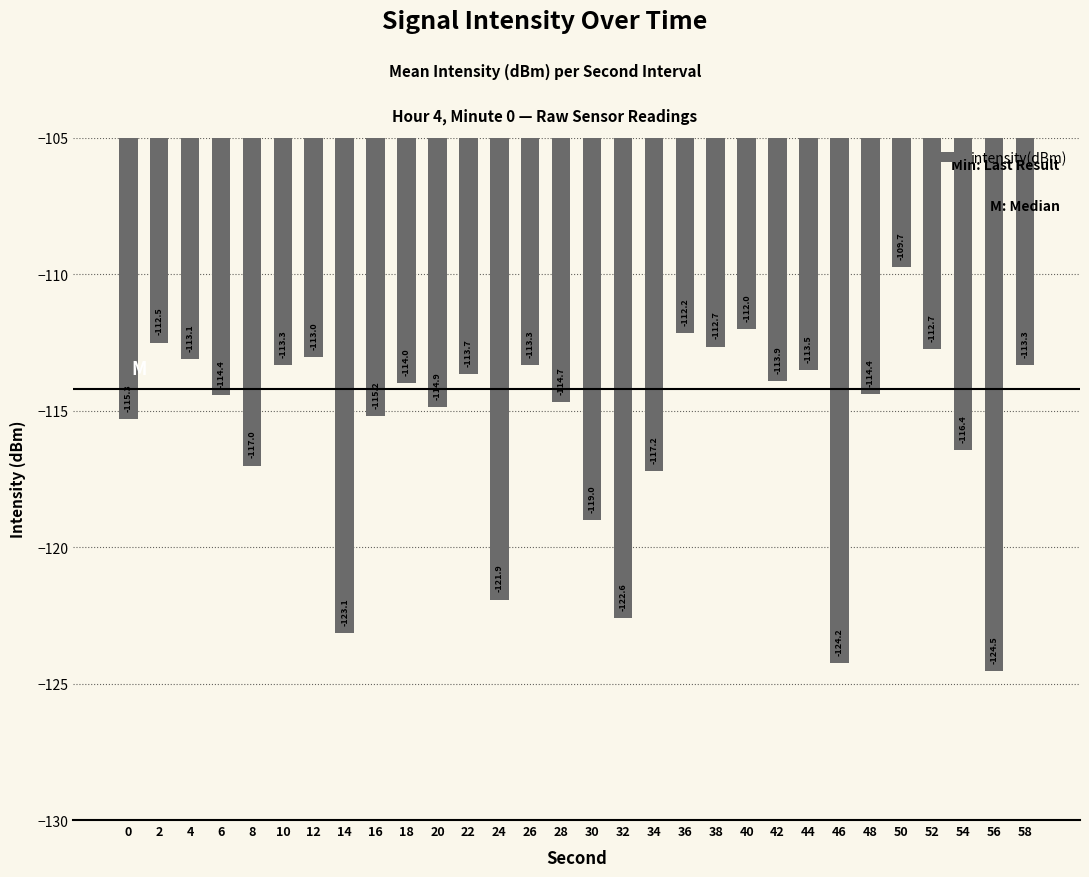

Reading left to right, transcribe all the data shown in this chart.

-115.3	-112.5	-113.1	-114.4	-117.0	-113.3	-113.0	-123.1	-115.2	-114.0	-114.9	-113.7	-121.9	-113.3	-114.7	-119.0	-122.6	-117.2	-112.2	-112.7	-112.0	-113.9	-113.5	-124.2	-114.4	-109.7	-112.7	-116.4	-124.5	-113.3